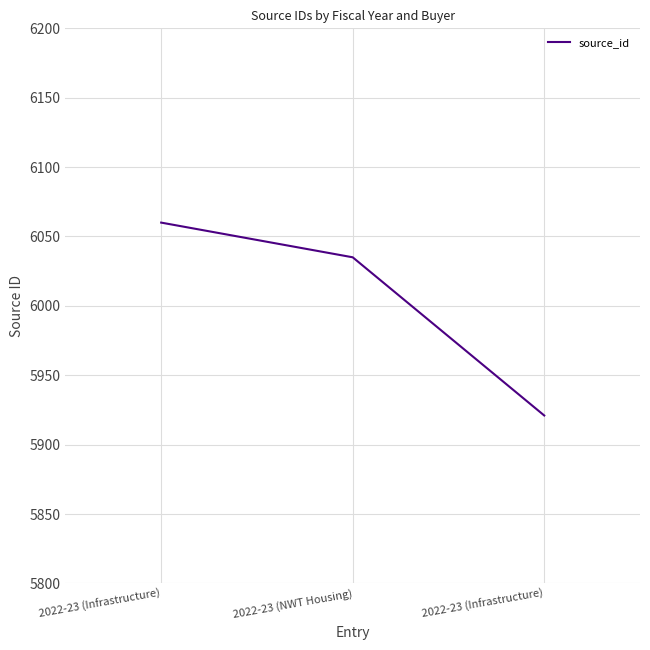

Count the number of categories in the chart.

3